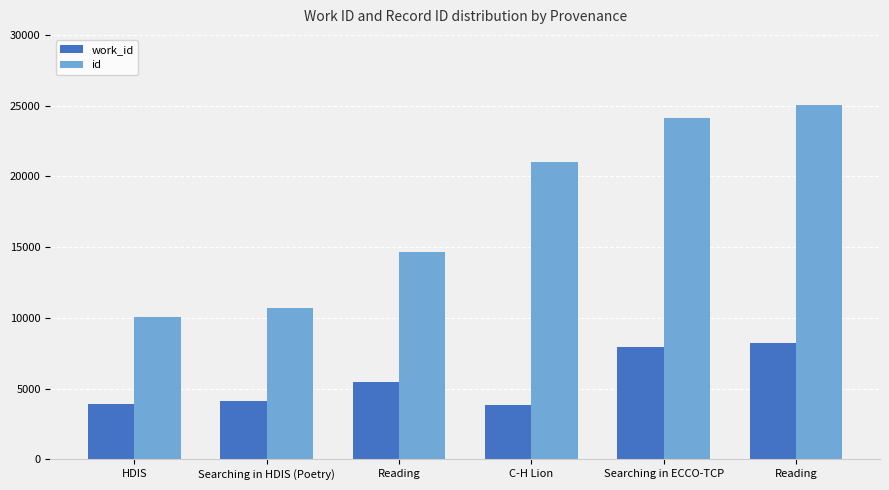

Which has a higher value, HDIS or Searching in ECCO-TCP?

Searching in ECCO-TCP